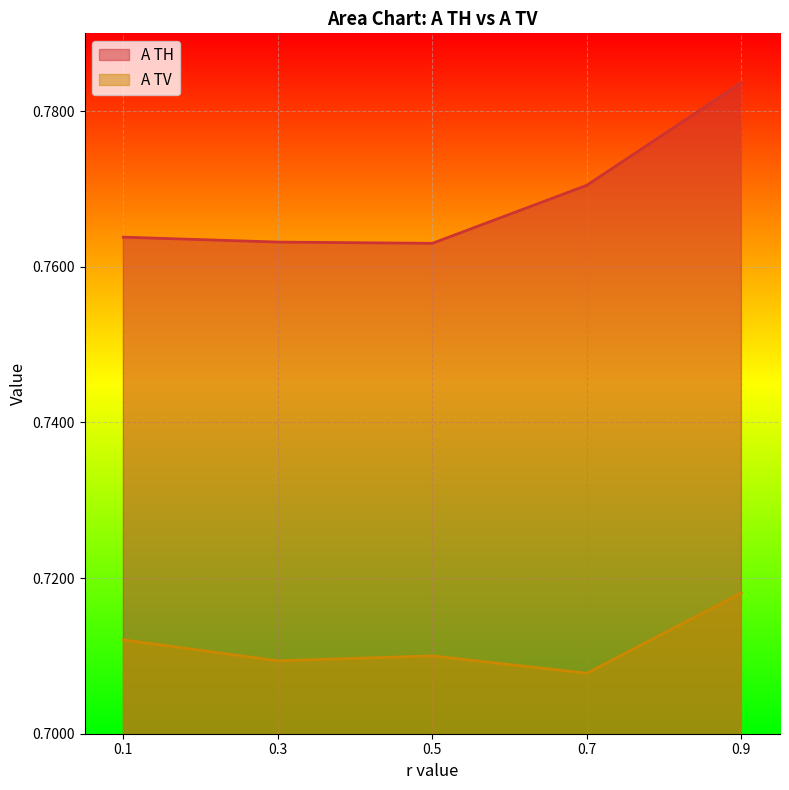

What are all the series names shown in the legend?

A TH, A TV